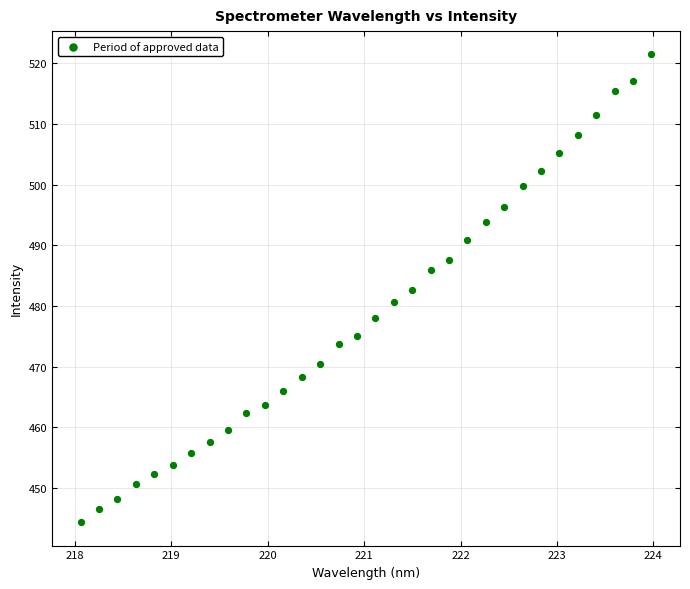

What is the range of Y values (max minus min)?

77.2